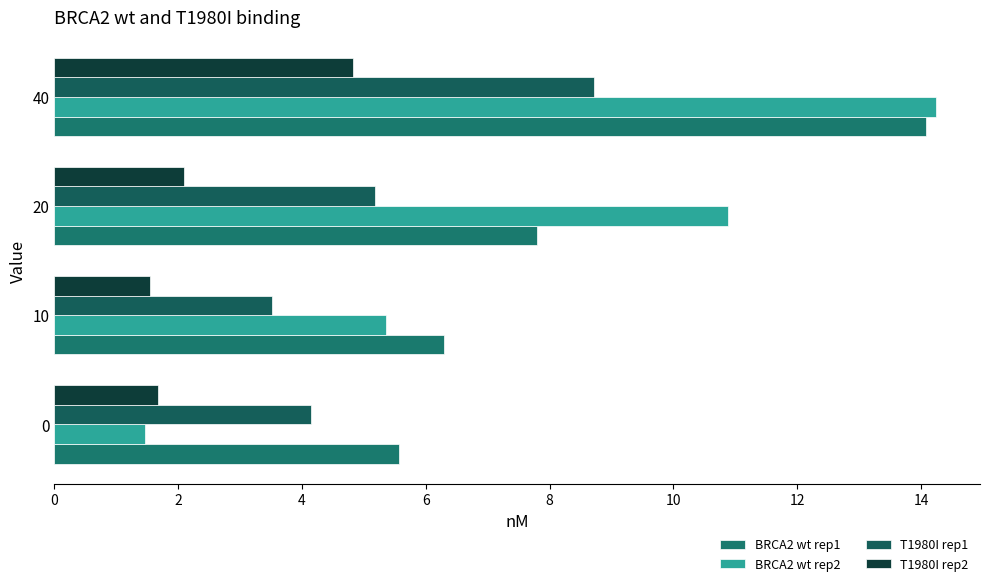

What are all the series names shown in the legend?

BRCA2 wt rep1, BRCA2 wt rep2, T1980I rep1, T1980I rep2